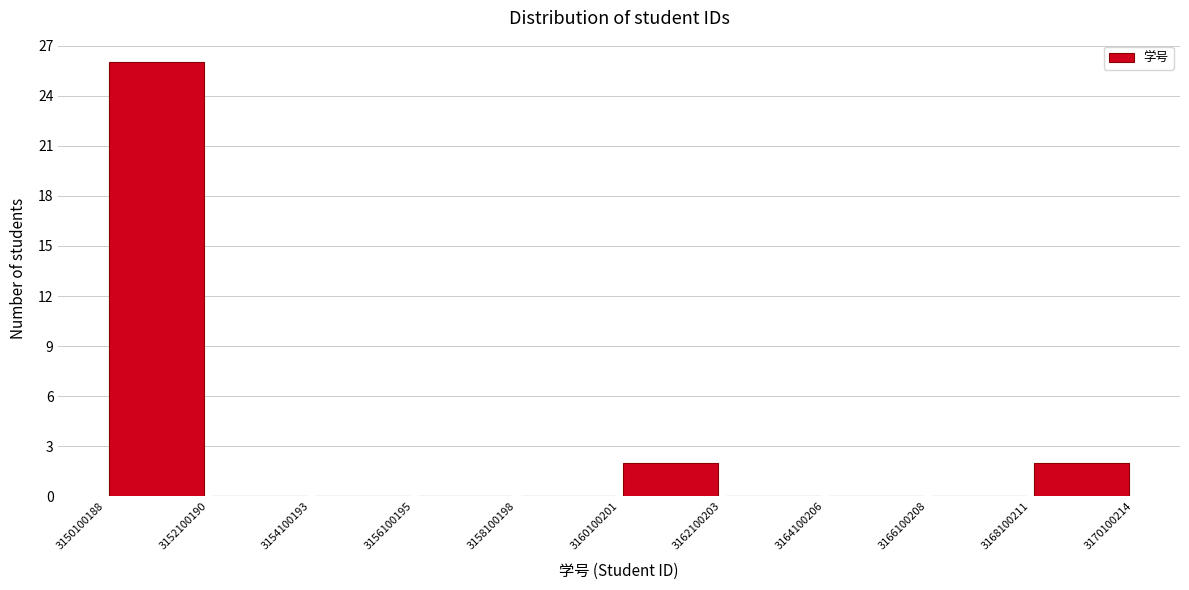

Which range on the x-axis has the tallest bar?

3150100188 to 3152100190